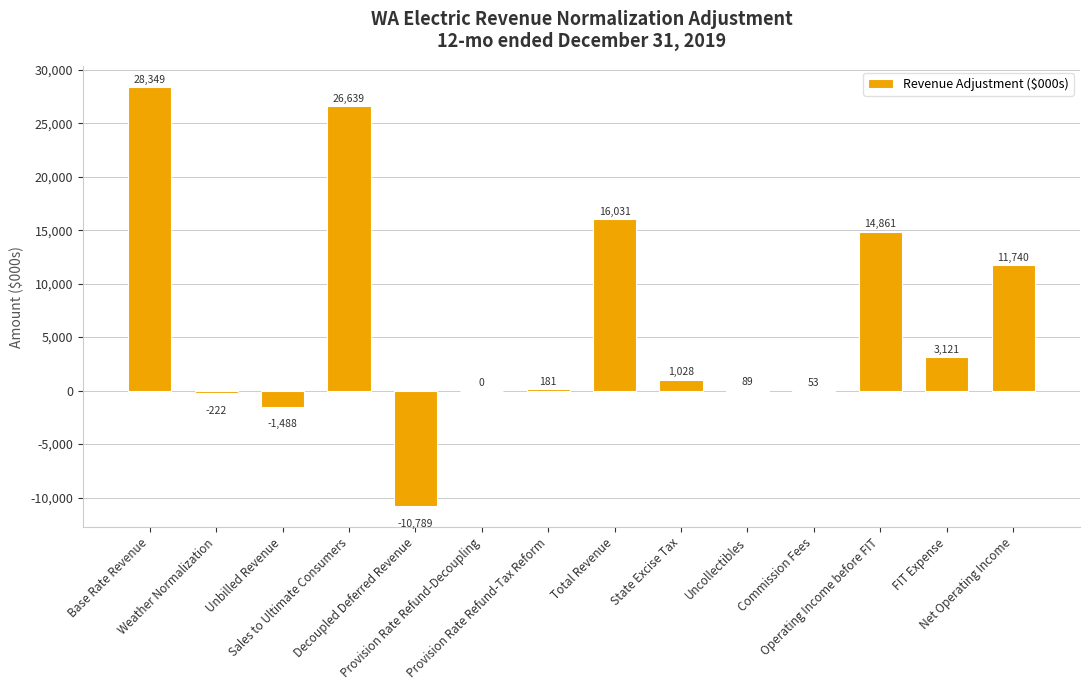

Reading right to left, list all the values displayed in this chart.

11740	3121	14861	53	89	1028	16031	181	0	-10789	26639	-1488	-222	28349